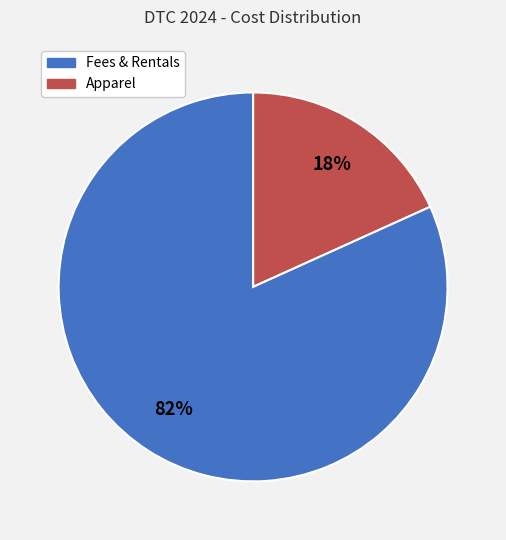

Is there any slice that represents more than half of the pie?

Yes